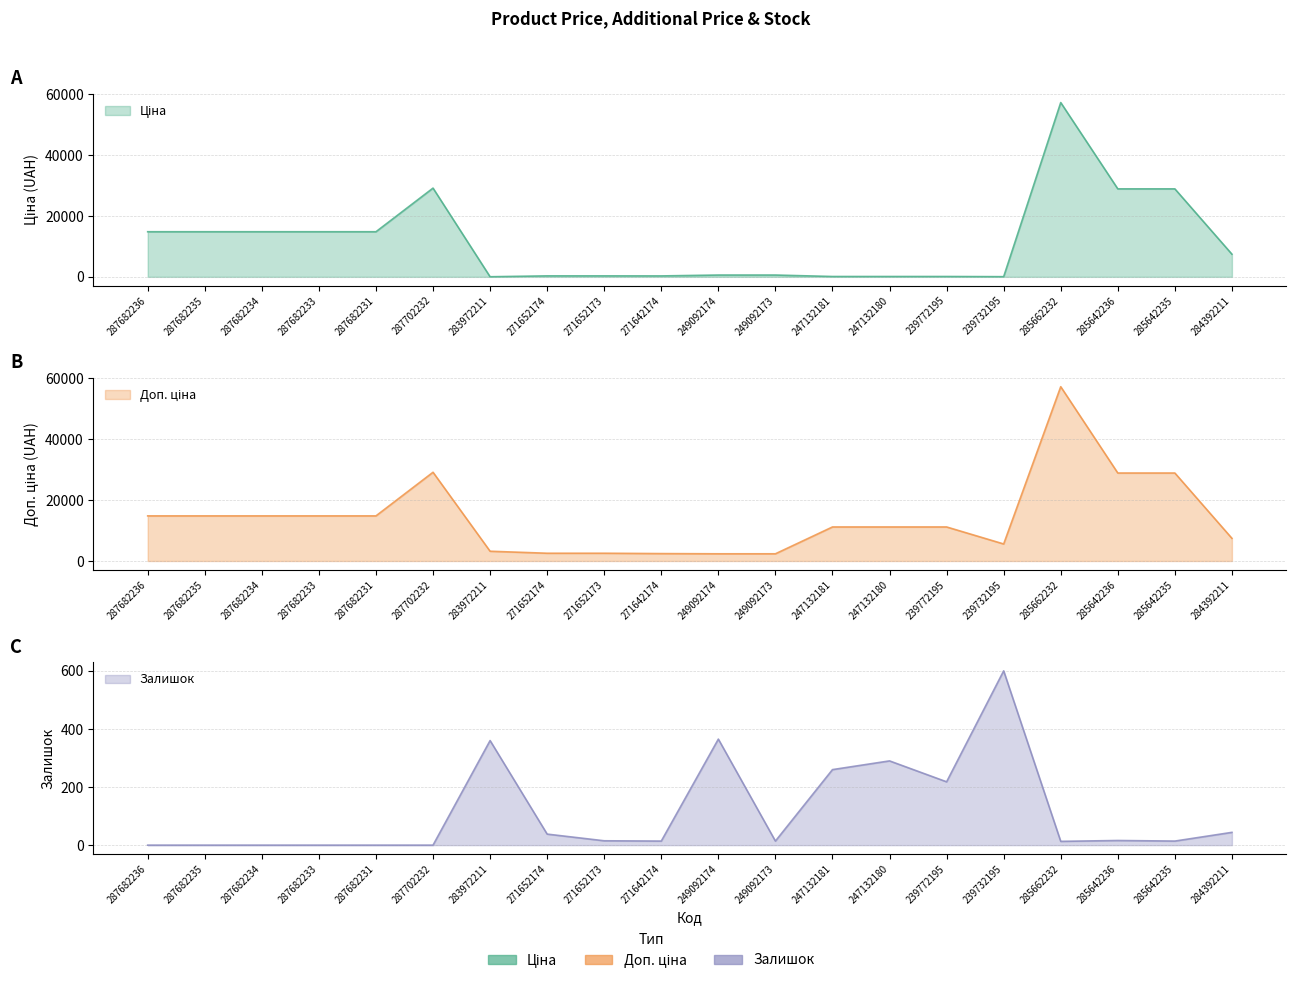

What value does the Доп. ціна series have at 271652173?

2546.4